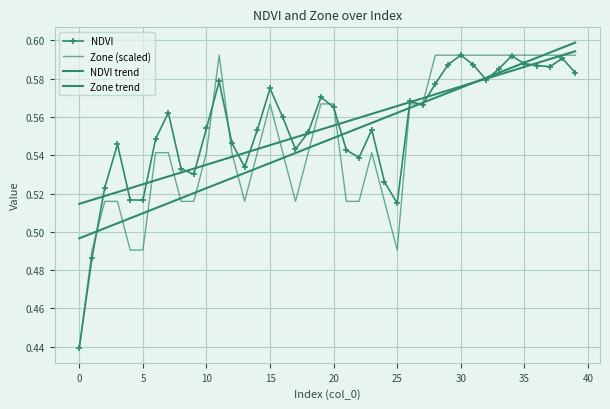

How many lines are shown in the chart?

4